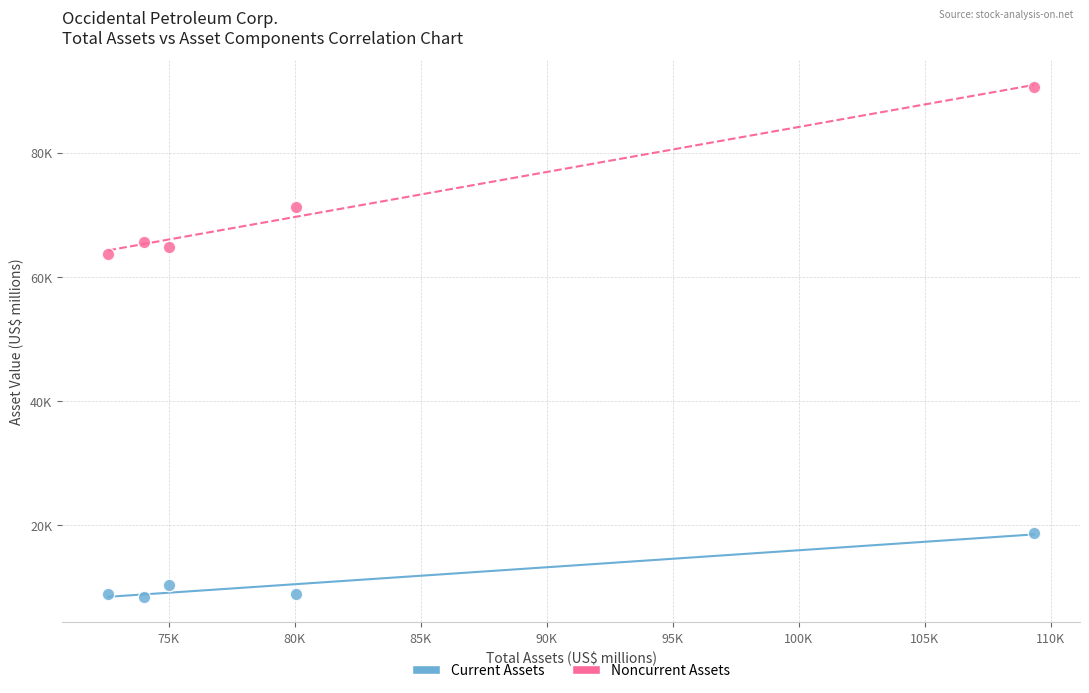

Which series contains the highest Y value?

Noncurrent Assets